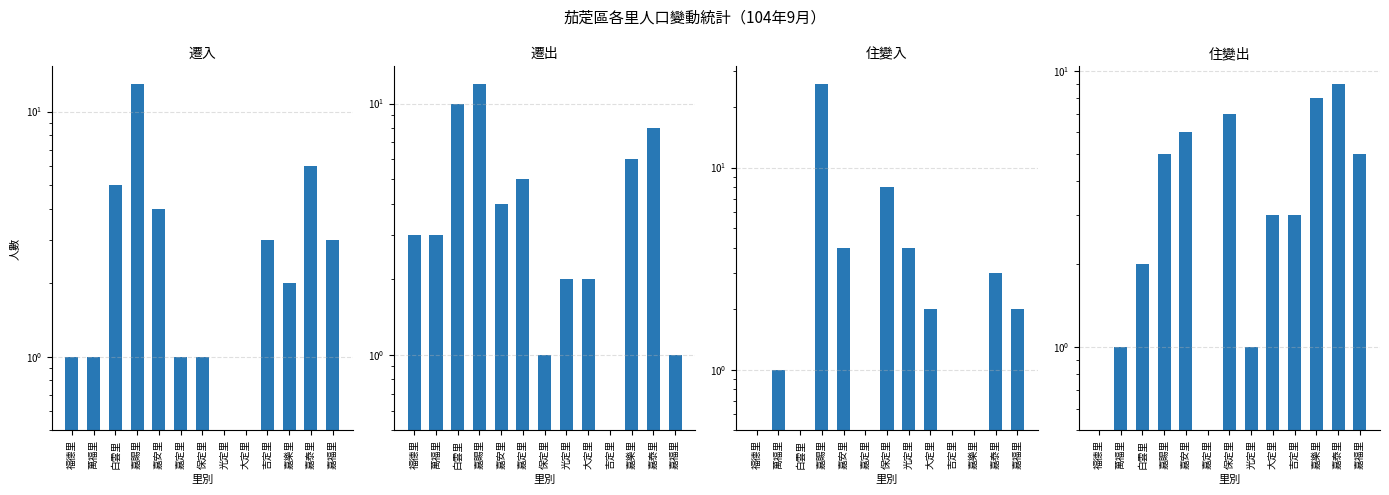

What position from the left is 嘉安里?

5